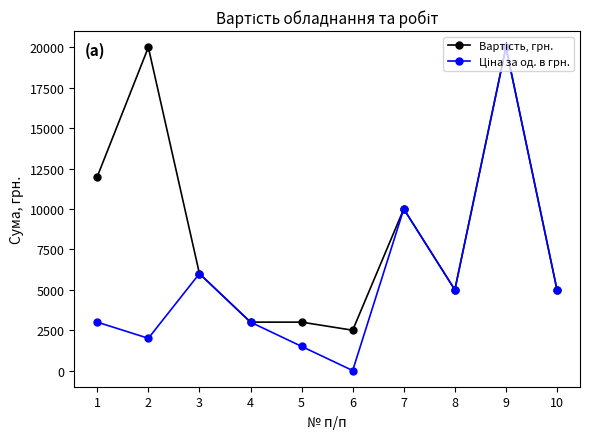

At which category is the sum across all series the highest?

9